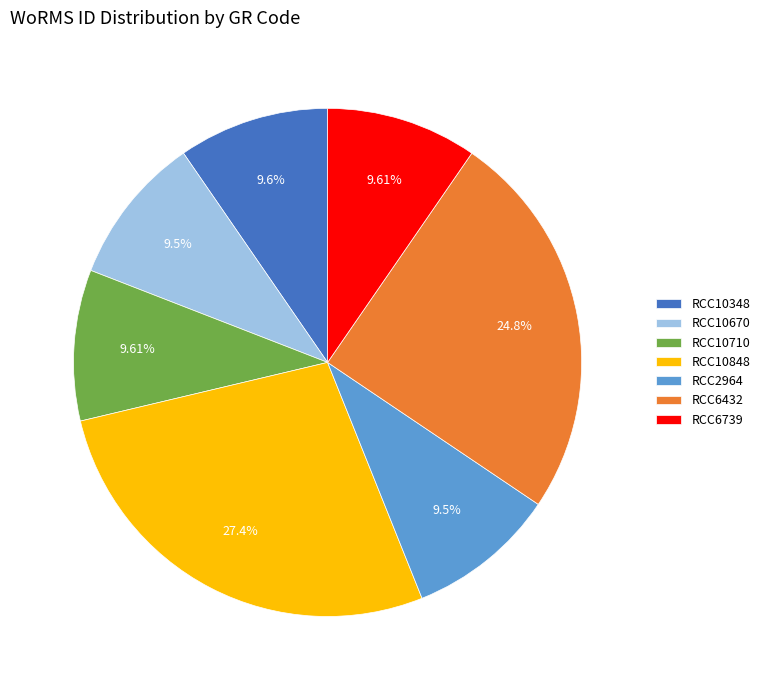

Is the sum of RCC10348 and RCC6432 greater than half?

No